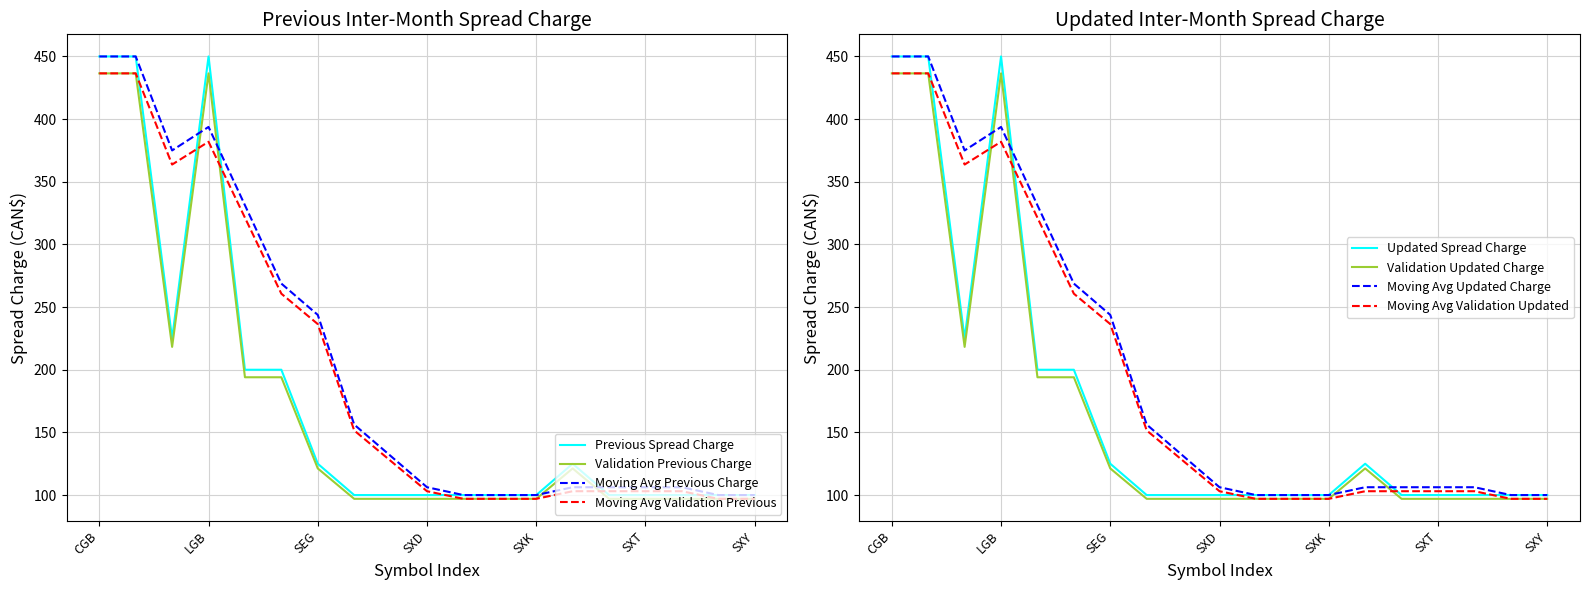

Is it true that Validation Previous Charge equals 61.9 at SXD?

False